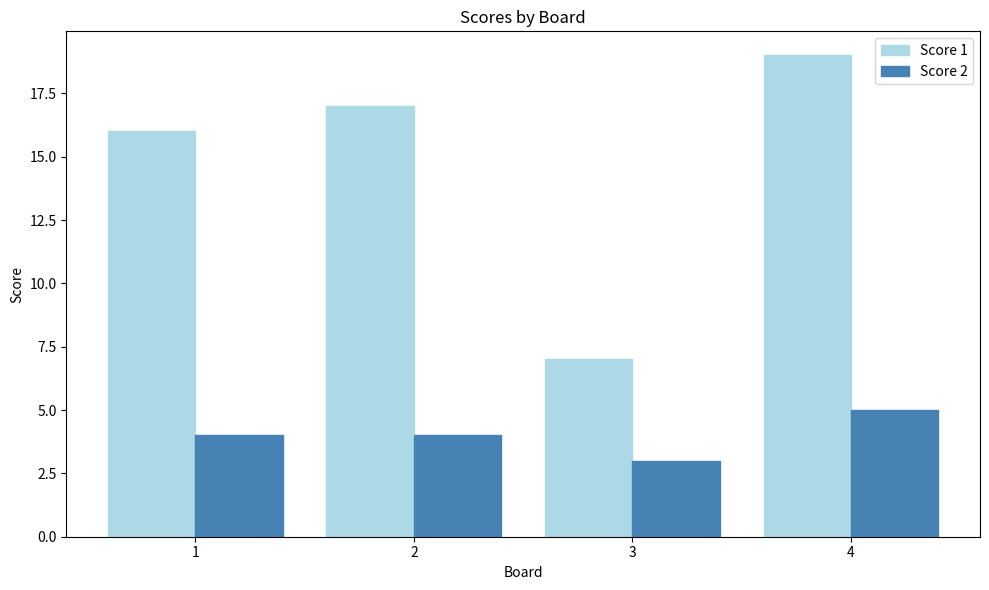

Is the value of Score 1 at 1 greater than the value of Score 2 at 1?

Yes